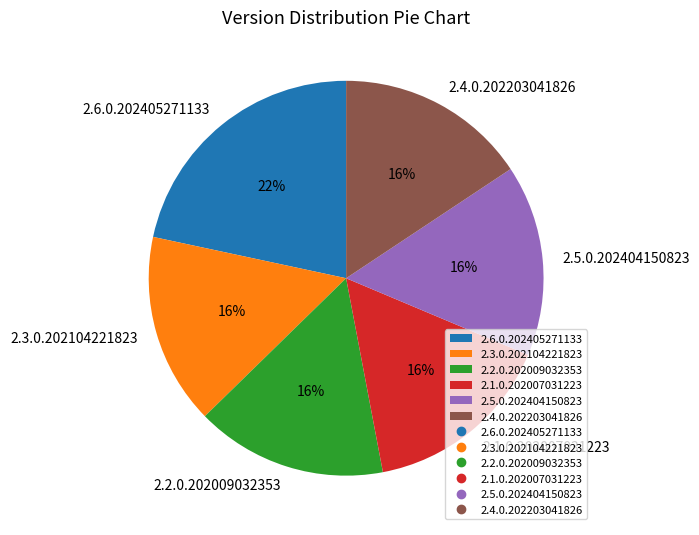

What is the largest slice in the pie chart?

2.6.0.202405271133